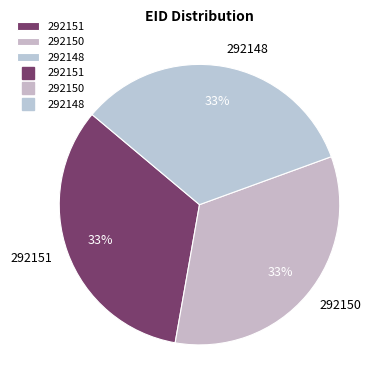

What percentage is the 292150 slice, to the nearest percent?

33%